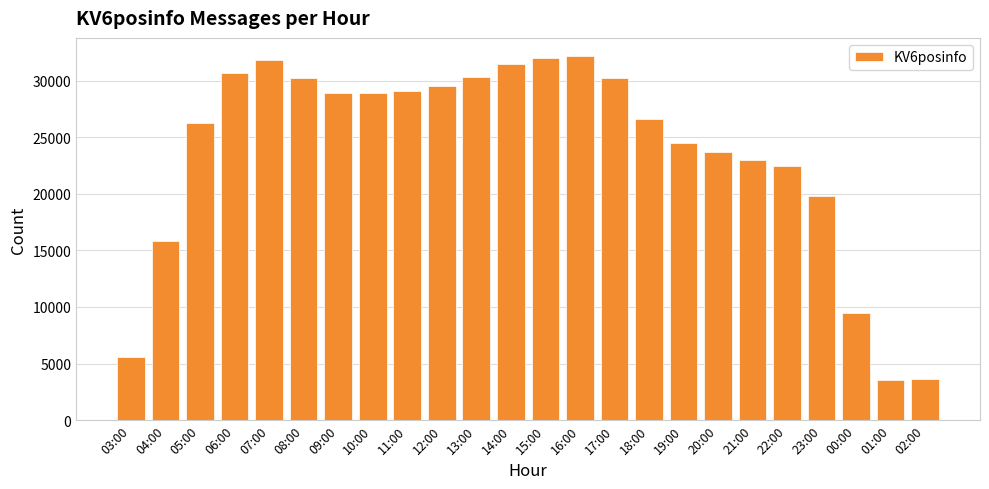

How many bars are there in total?

24